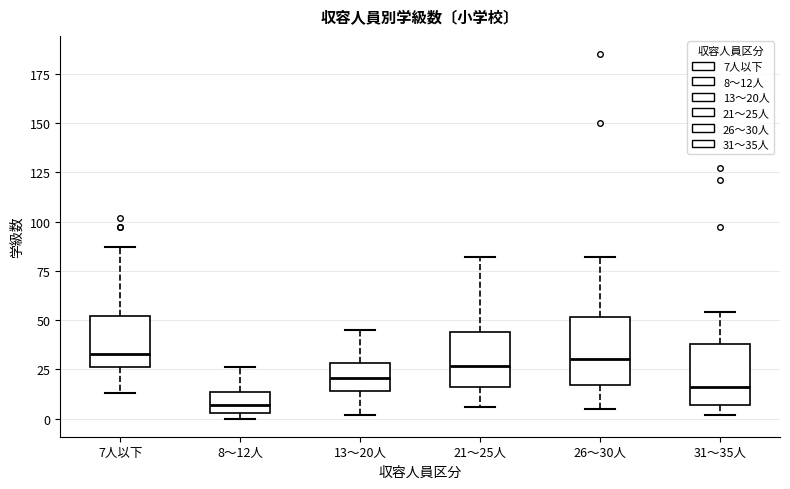

Reading left to right, transcribe this box plot: for each box, give where its median line is, the range the box spans, and where its two whiskers end, as read against the y-axis. The values are not printed on the chart, so give them approximately, as read against the axis.

7人以下: median 35, box 25 to 50, whiskers 15 to 85
8～12人: median 5 (inside the box), box 5 to 15, whiskers 0 to 25
13～20人: median 20, box 15 to 30, whiskers 0 to 45
21～25人: median 25, box 15 to 45, whiskers 5 to 80
26～30人: median 30, box 15 to 50, whiskers 5 to 80
31～35人: median 15, box 5 to 40, whiskers 0 to 55